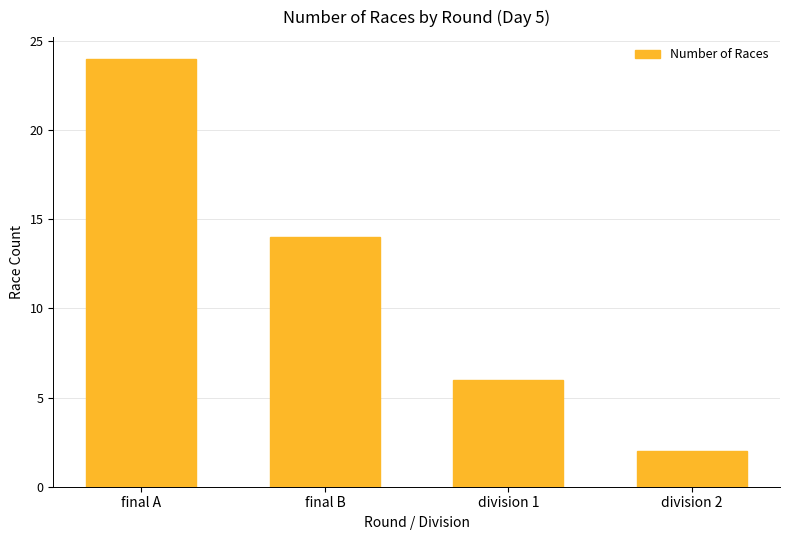

The chart shows a value of 24 at final A. True or false?

True